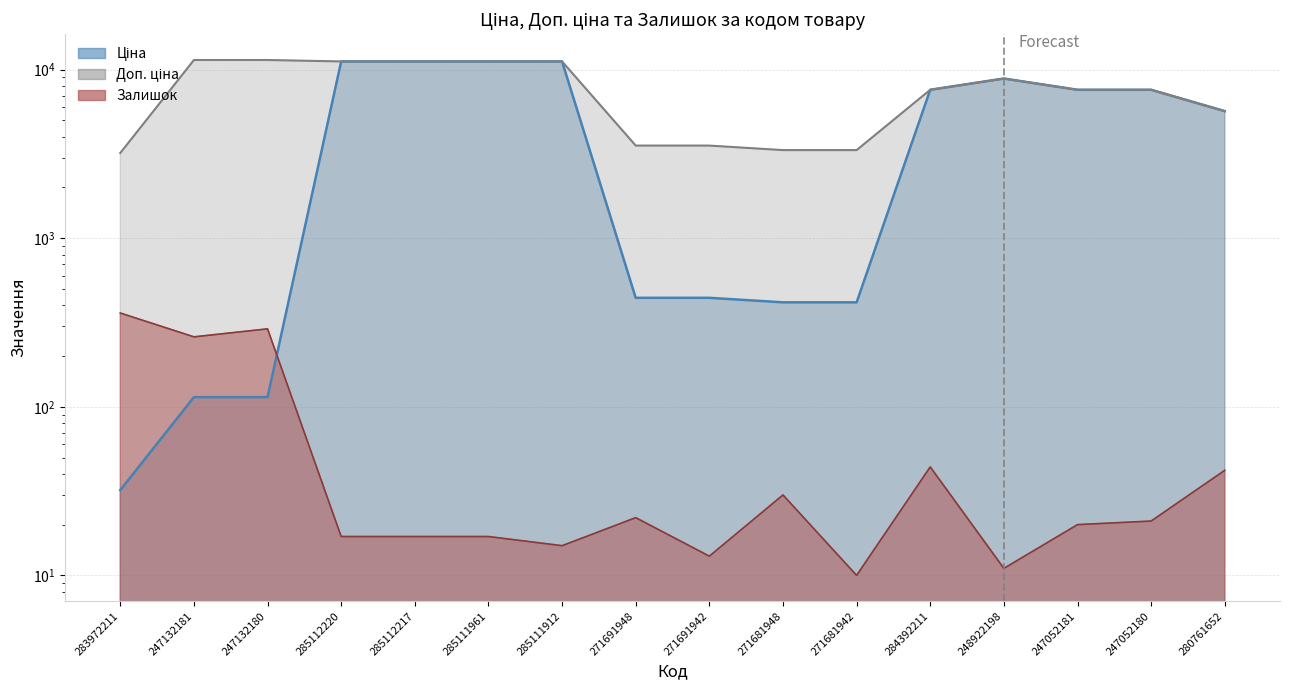

What is the sum of all Ціна values?

84052.3